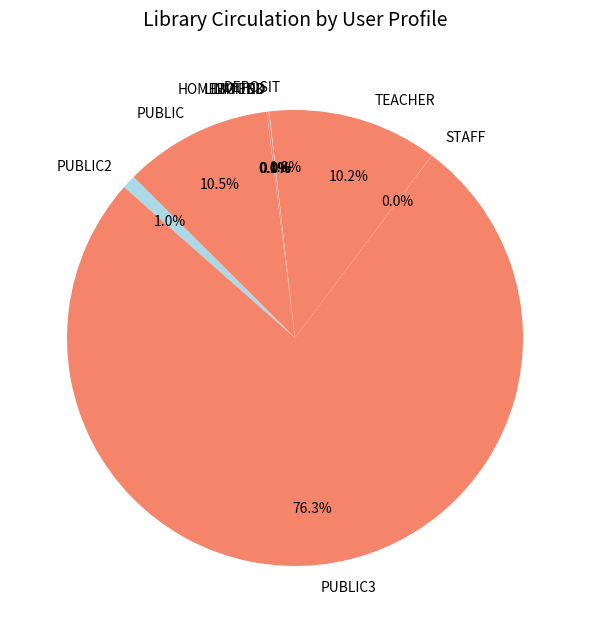

Does DEPOSIT represent more than half of the total?

No